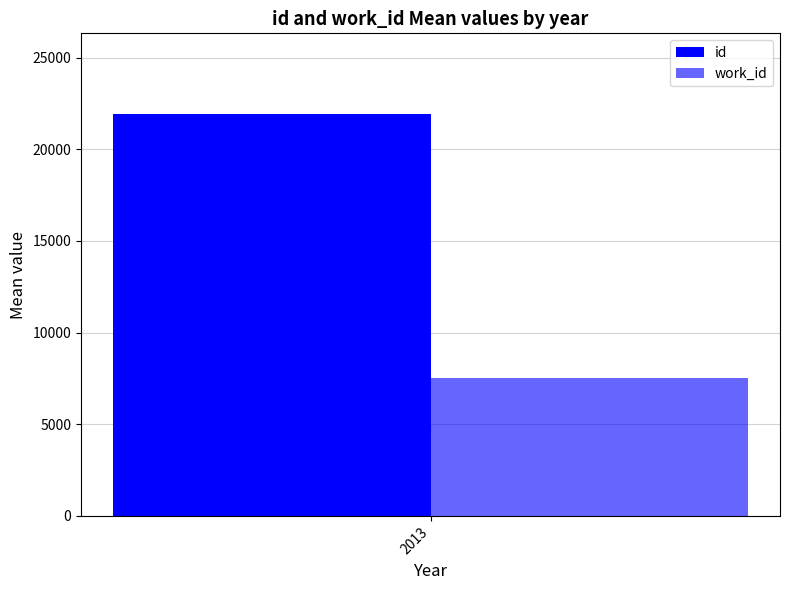

How many groups of bars are there?

1